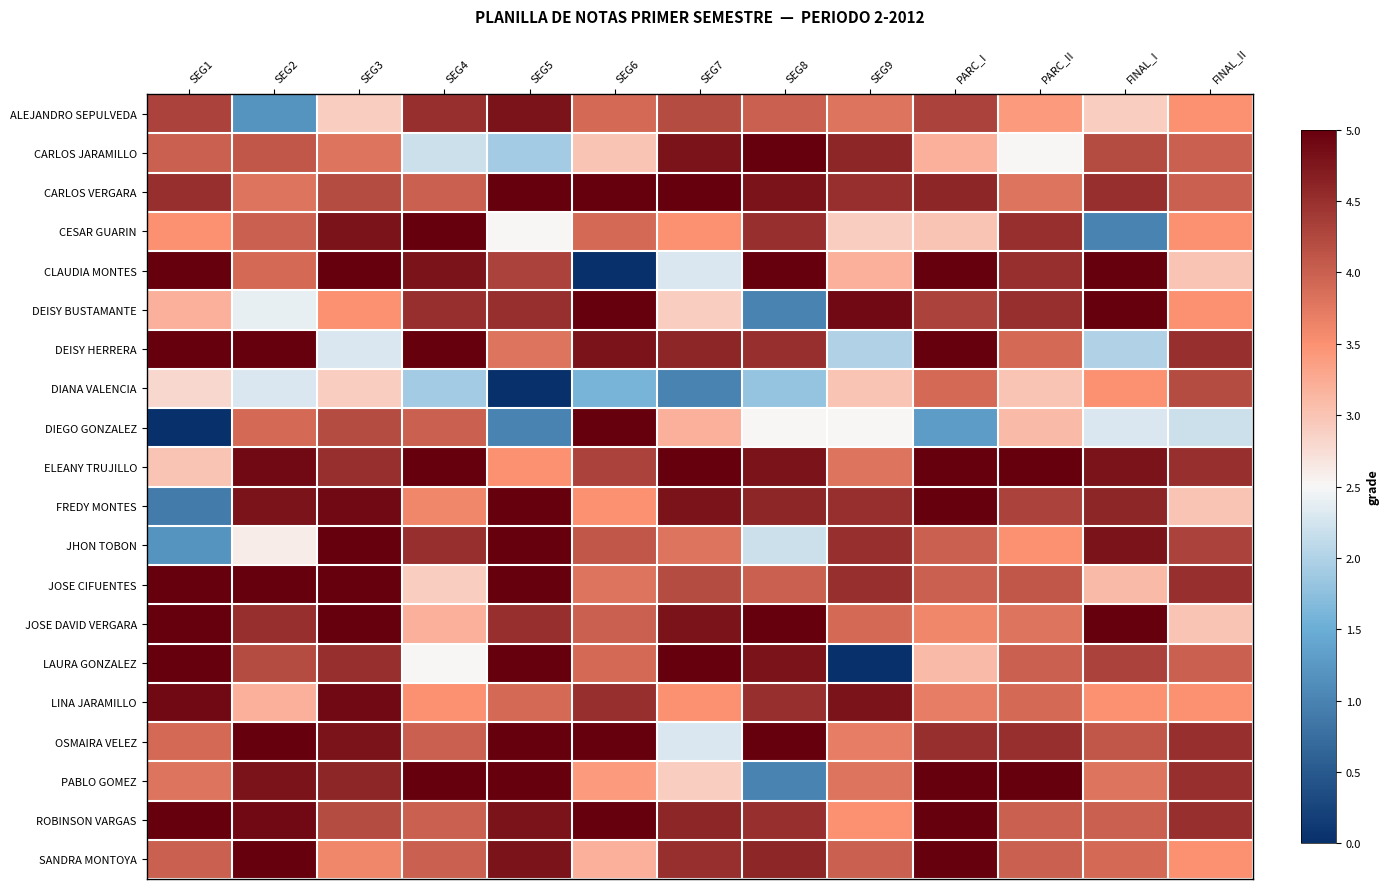

Reading right to left, list all the values displayed in this chart.

ALEJANDRO SEPULVEDA: FINAL_II=0.4	FINAL_I=0.2	PARC_II=0.4	PARC_I=0.7	SEG9=0.5	SEG8=0.6	SEG7=0.7	SEG6=0.6	SEG5=0.9	SEG4=0.8	SEG3=0.2	SEG2=-0.5	SEG1=0.7
CARLOS JARAMILLO: FINAL_II=0.6	FINAL_I=0.7	PARC_II=0.0	PARC_I=0.3	SEG9=0.8	SEG8=1.0	SEG7=0.9	SEG6=0.2	SEG5=-0.2	SEG4=-0.1	SEG3=0.5	SEG2=0.6	SEG1=0.6
CARLOS VERGARA: FINAL_II=0.6	FINAL_I=0.8	PARC_II=0.5	PARC_I=0.8	SEG9=0.8	SEG8=0.9	SEG7=1.0	SEG6=1.0	SEG5=1.0	SEG4=0.6	SEG3=0.7	SEG2=0.5	SEG1=0.8
CESAR GUARIN: FINAL_II=0.4	FINAL_I=-0.6	PARC_II=0.8	PARC_I=0.2	SEG9=0.2	SEG8=0.8	SEG7=0.4	SEG6=0.6	SEG5=0.0	SEG4=1.0	SEG3=0.9	SEG2=0.6	SEG1=0.4
CLAUDIA MONTES: FINAL_II=0.2	FINAL_I=1.0	PARC_II=0.8	PARC_I=1.0	SEG9=0.3	SEG8=1.0	SEG7=-0.1	SEG6=-1.0	SEG5=0.7	SEG4=0.9	SEG3=1.0	SEG2=0.6	SEG1=1.0
DEISY BUSTAMANTE: FINAL_II=0.4	FINAL_I=1.0	PARC_II=0.8	PARC_I=0.7	SEG9=1.0	SEG8=-0.6	SEG7=0.2	SEG6=1.0	SEG5=0.8	SEG4=0.8	SEG3=0.4	SEG2=-0.0	SEG1=0.3
DEISY HERRERA: FINAL_II=0.8	FINAL_I=-0.2	PARC_II=0.6	PARC_I=1.0	SEG9=-0.2	SEG8=0.8	SEG7=0.8	SEG6=0.9	SEG5=0.5	SEG4=1.0	SEG3=-0.1	SEG2=1.0	SEG1=1.0
DIANA VALENCIA: FINAL_II=0.7	FINAL_I=0.4	PARC_II=0.2	PARC_I=0.6	SEG9=0.2	SEG8=-0.3	SEG7=-0.6	SEG6=-0.4	SEG5=-1.0	SEG4=-0.2	SEG3=0.2	SEG2=-0.1	SEG1=0.1
DIEGO GONZALEZ: FINAL_II=-0.1	FINAL_I=-0.1	PARC_II=0.2	PARC_I=-0.5	SEG9=0.0	SEG8=0.0	SEG7=0.3	SEG6=1.0	SEG5=-0.6	SEG4=0.6	SEG3=0.7	SEG2=0.6	SEG1=-1.0
ELEANY TRUJILLO: FINAL_II=0.8	FINAL_I=0.9	PARC_II=1.0	PARC_I=1.0	SEG9=0.5	SEG8=0.9	SEG7=1.0	SEG6=0.7	SEG5=0.4	SEG4=1.0	SEG3=0.8	SEG2=1.0	SEG1=0.2
FREDY MONTES: FINAL_II=0.2	FINAL_I=0.8	PARC_II=0.7	PARC_I=1.0	SEG9=0.8	SEG8=0.8	SEG7=0.9	SEG6=0.4	SEG5=1.0	SEG4=0.4	SEG3=1.0	SEG2=0.9	SEG1=-0.6
JHON TOBON: FINAL_II=0.7	FINAL_I=0.9	PARC_II=0.4	PARC_I=0.6	SEG9=0.8	SEG8=-0.1	SEG7=0.5	SEG6=0.6	SEG5=1.0	SEG4=0.8	SEG3=1.0	SEG2=0.0	SEG1=-0.5
JOSE CIFUENTES: FINAL_II=0.8	FINAL_I=0.2	PARC_II=0.6	PARC_I=0.6	SEG9=0.8	SEG8=0.6	SEG7=0.7	SEG6=0.5	SEG5=1.0	SEG4=0.2	SEG3=1.0	SEG2=1.0	SEG1=1.0
JOSE DAVID VERGARA: FINAL_II=0.2	FINAL_I=1.0	PARC_II=0.5	PARC_I=0.4	SEG9=0.6	SEG8=1.0	SEG7=0.9	SEG6=0.6	SEG5=0.8	SEG4=0.3	SEG3=1.0	SEG2=0.8	SEG1=1.0
LAURA GONZALEZ: FINAL_II=0.6	FINAL_I=0.7	PARC_II=0.6	PARC_I=0.2	SEG9=-1.0	SEG8=0.9	SEG7=1.0	SEG6=0.6	SEG5=1.0	SEG4=0.0	SEG3=0.8	SEG2=0.7	SEG1=1.0
LINA JARAMILLO: FINAL_II=0.4	FINAL_I=0.4	PARC_II=0.6	PARC_I=0.5	SEG9=0.9	SEG8=0.8	SEG7=0.4	SEG6=0.8	SEG5=0.6	SEG4=0.4	SEG3=1.0	SEG2=0.3	SEG1=1.0
OSMAIRA VELEZ: FINAL_II=0.8	FINAL_I=0.6	PARC_II=0.8	PARC_I=0.8	SEG9=0.5	SEG8=1.0	SEG7=-0.1	SEG6=1.0	SEG5=1.0	SEG4=0.6	SEG3=0.9	SEG2=1.0	SEG1=0.6
PABLO GOMEZ: FINAL_II=0.8	FINAL_I=0.5	PARC_II=1.0	PARC_I=1.0	SEG9=0.5	SEG8=-0.6	SEG7=0.2	SEG6=0.4	SEG5=1.0	SEG4=1.0	SEG3=0.8	SEG2=0.9	SEG1=0.5
ROBINSON VARGAS: FINAL_II=0.8	FINAL_I=0.6	PARC_II=0.6	PARC_I=1.0	SEG9=0.4	SEG8=0.8	SEG7=0.8	SEG6=1.0	SEG5=0.9	SEG4=0.6	SEG3=0.7	SEG2=1.0	SEG1=1.0
SANDRA MONTOYA: FINAL_II=0.4	FINAL_I=0.6	PARC_II=0.6	PARC_I=1.0	SEG9=0.6	SEG8=0.8	SEG7=0.8	SEG6=0.3	SEG5=0.9	SEG4=0.6	SEG3=0.4	SEG2=1.0	SEG1=0.6